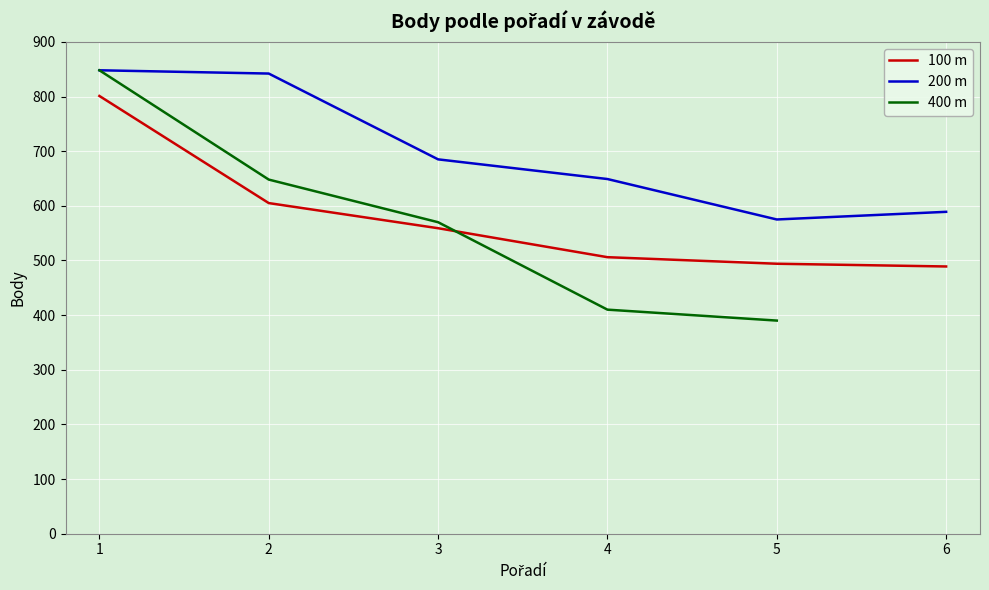

Is the value of 200 m at 3 greater than the value of 100 m at 2?

Yes